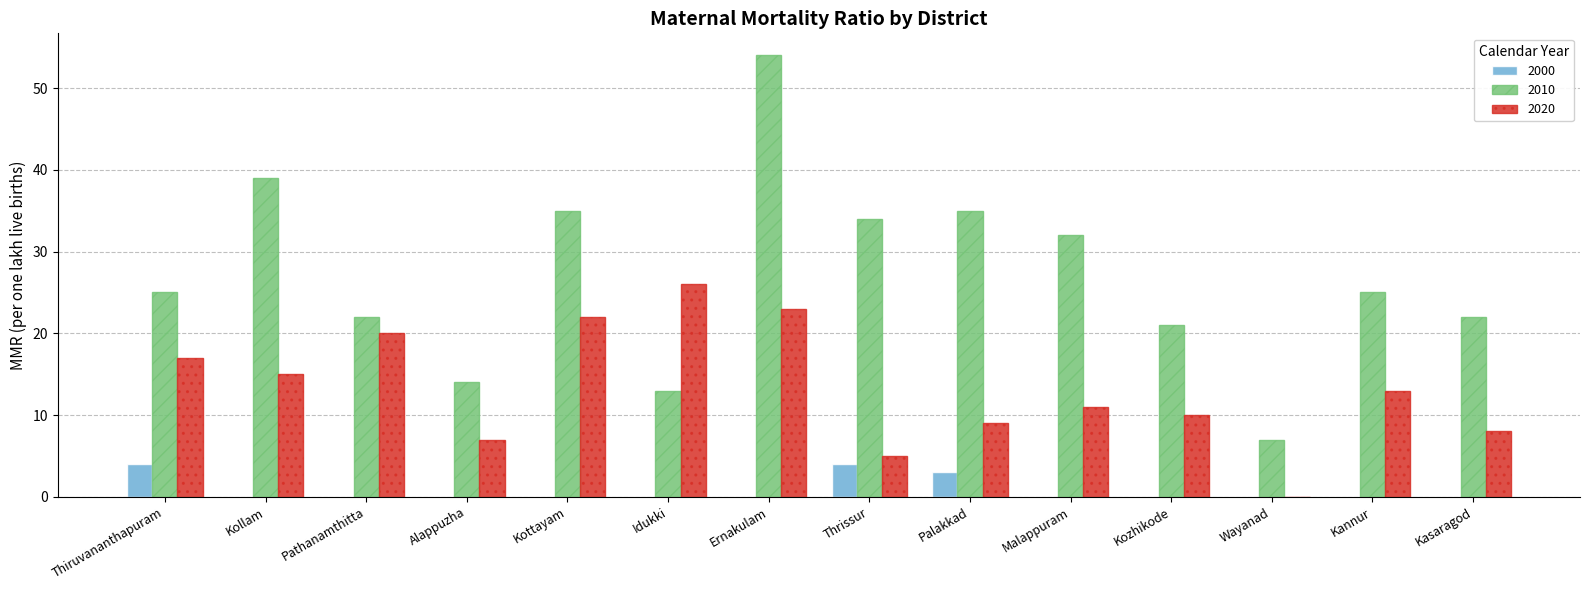

Is it true that 2010 equals 35 at Kottayam?

True